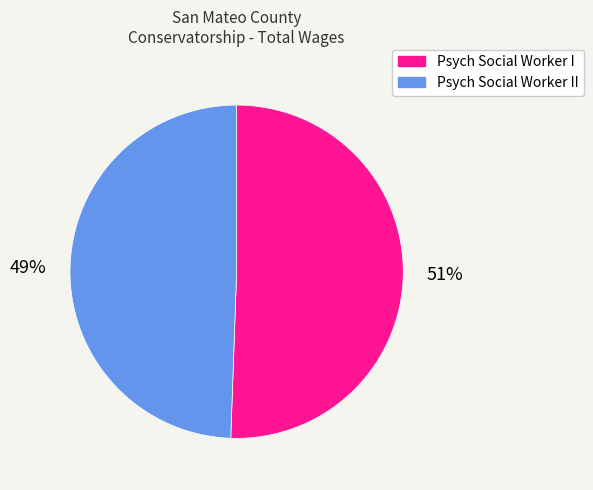

What is the ratio of the value at Psych Social Worker II to the value at Psych Social Worker I?

1.0